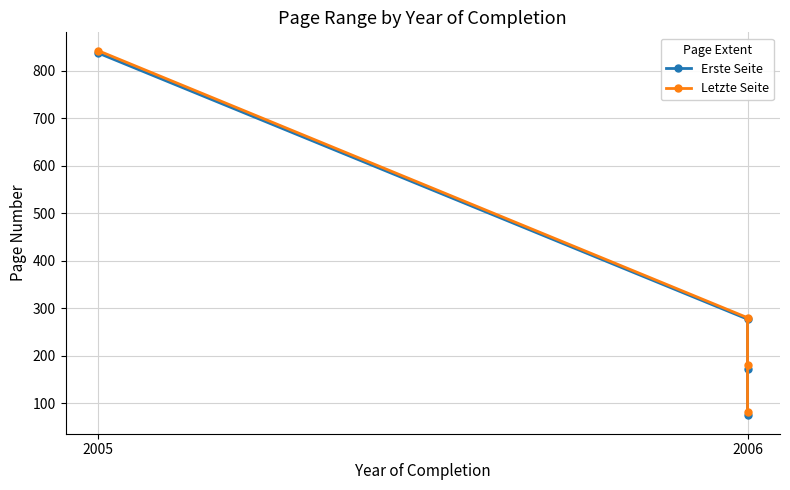

What is the value of the Erste Seite point at the 1st from the left?

838